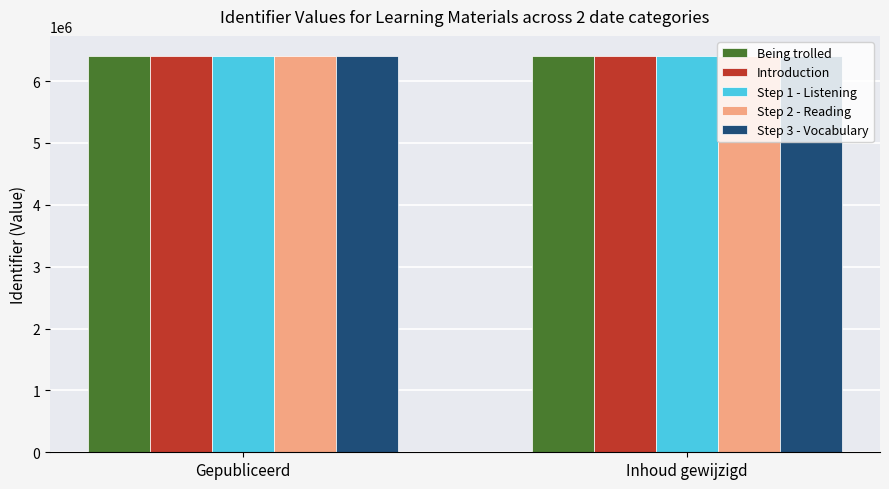

Reading left to right, transcribe all the data shown in this chart.

Being trolled: 6410614	6410614
Introduction: 6410615	6410615
Step 1 - Listening: 6410617	6410617
Step 2 - Reading: 6410620	6410620
Step 3 - Vocabulary: 6410623	6410623